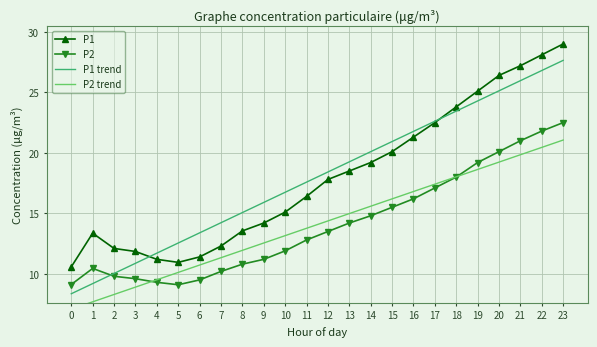

What are all the series names shown in the legend?

P1, P2, P1 trend, P2 trend